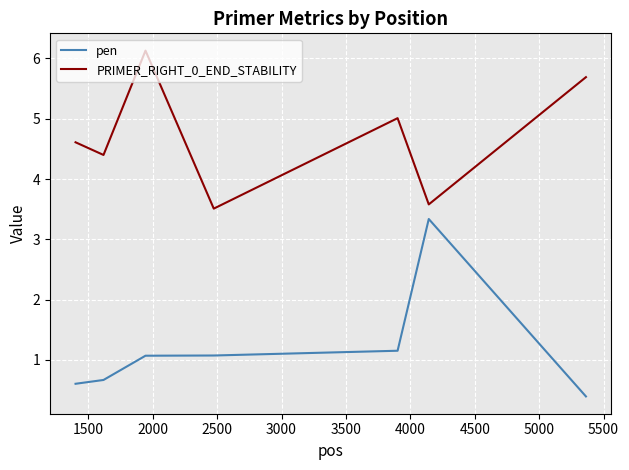

What is the difference between the maximum and minimum values in the pen series?

2.9